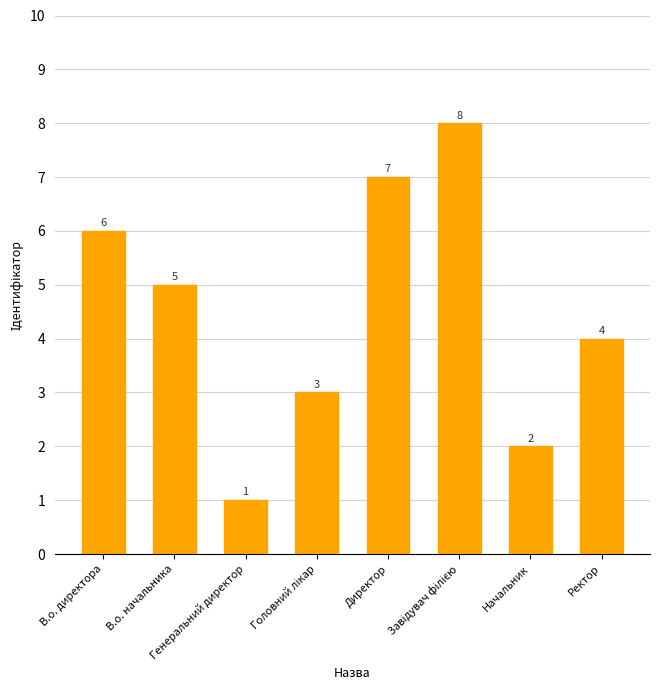

What is the approximate value at Генеральний директор?

1